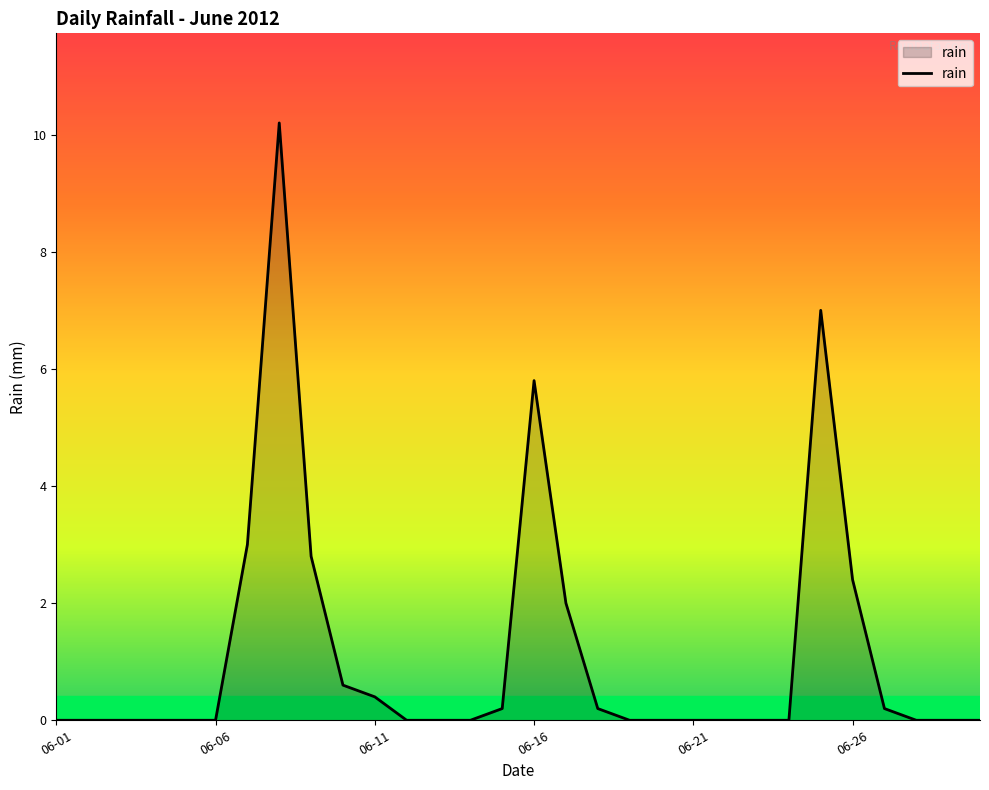

What is the greatest value displayed?

10.2